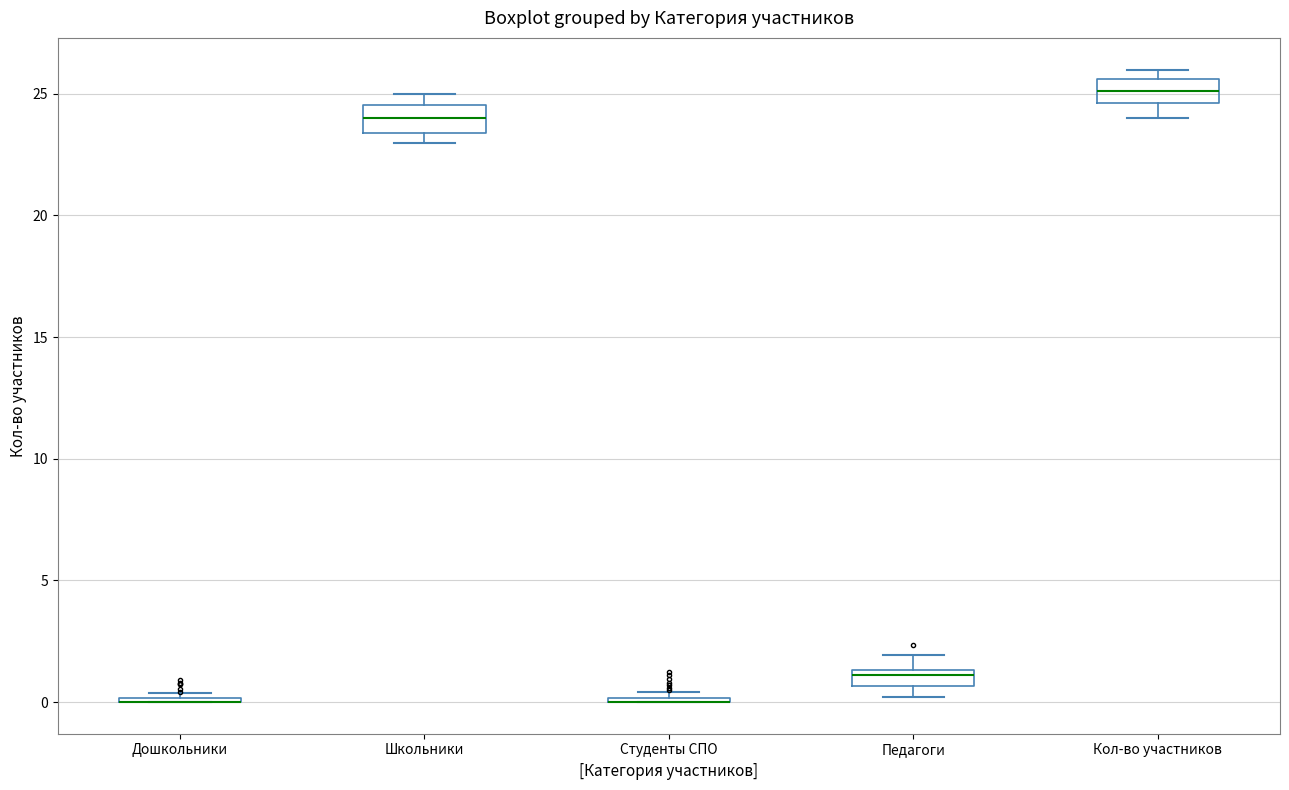

Where is the upper edge of the box for Педагоги on the y-axis? The values are not printed on the chart, so give them approximately, as read against the axis.

1.5